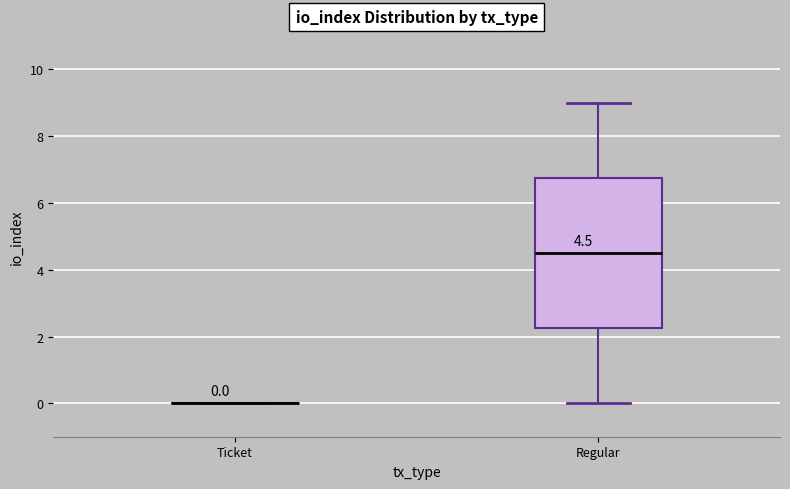

Comparing the boxes themselves (not the whiskers), which one is the tallest?

Regular